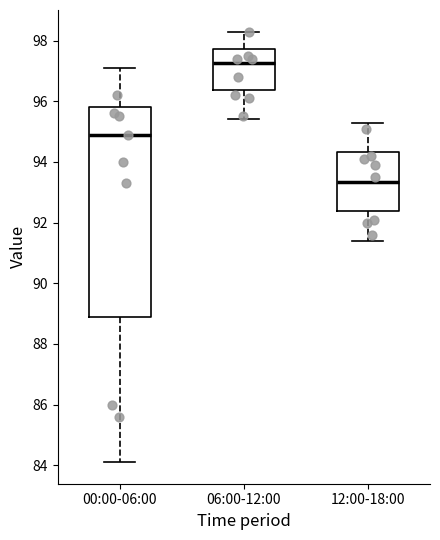

Which box has the highest median line?

06:00-12:00